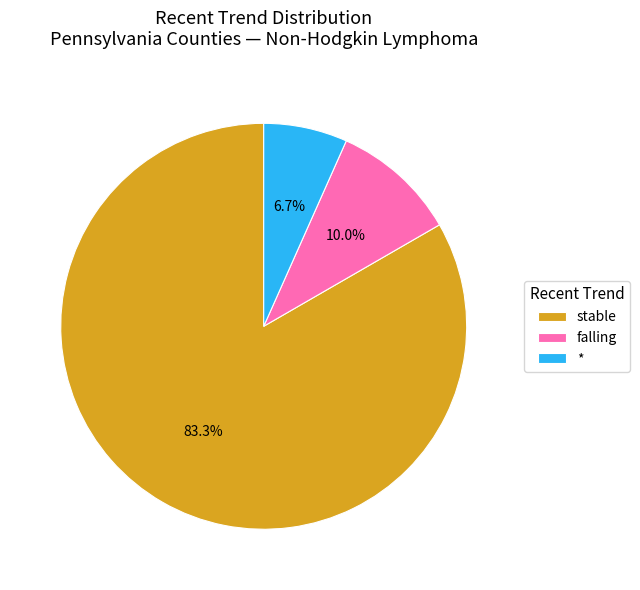

To the nearest percent, what is the difference between the largest and smallest slice percentages?

77%